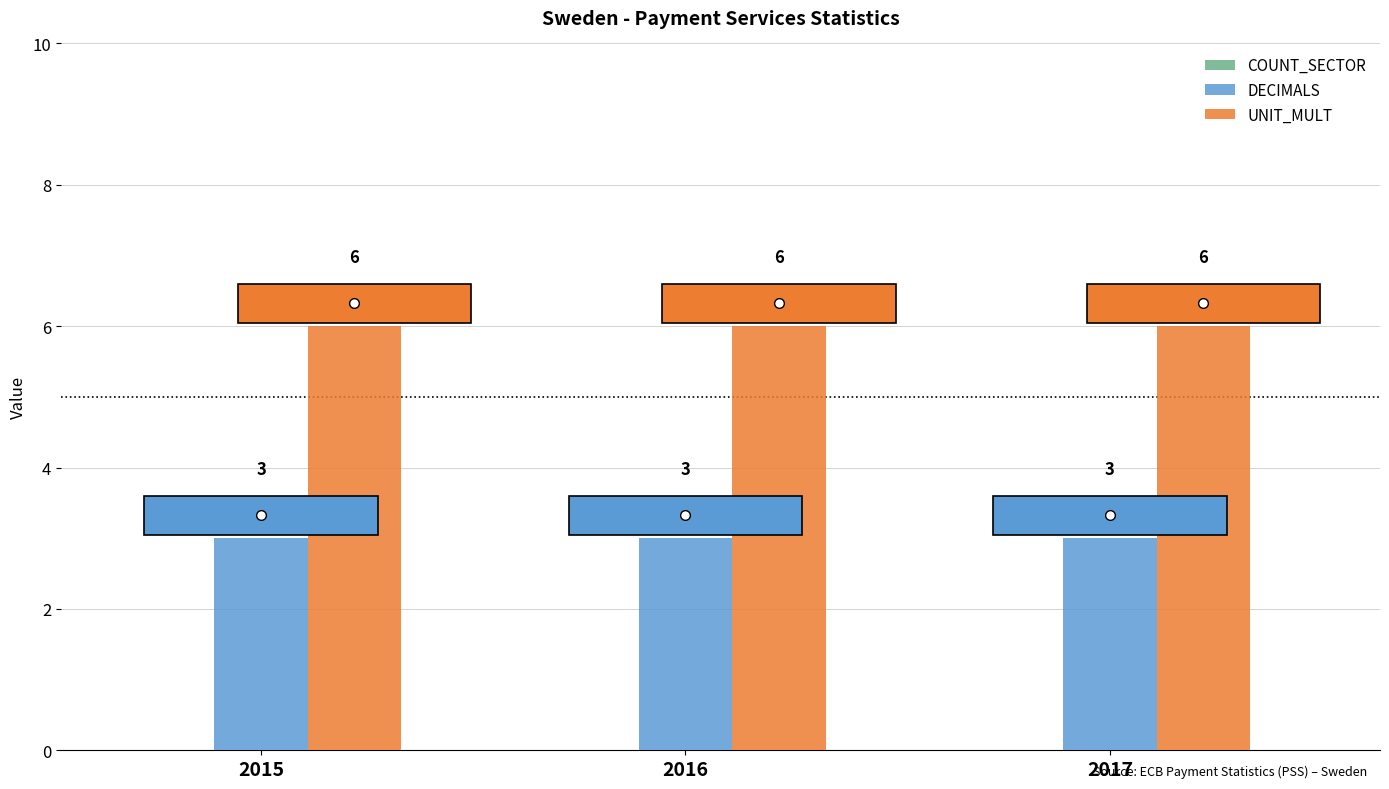

How many series are shown in this chart?

2